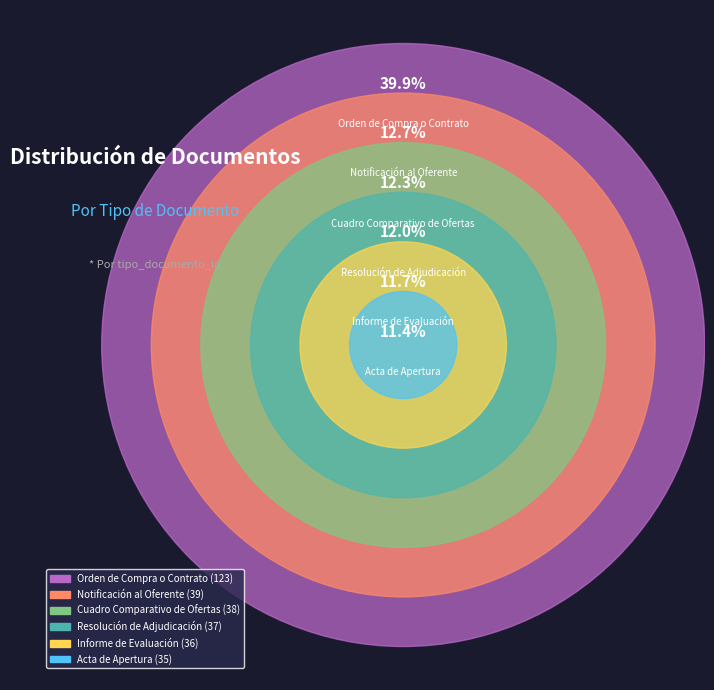

How many segments does this pie chart have?

6